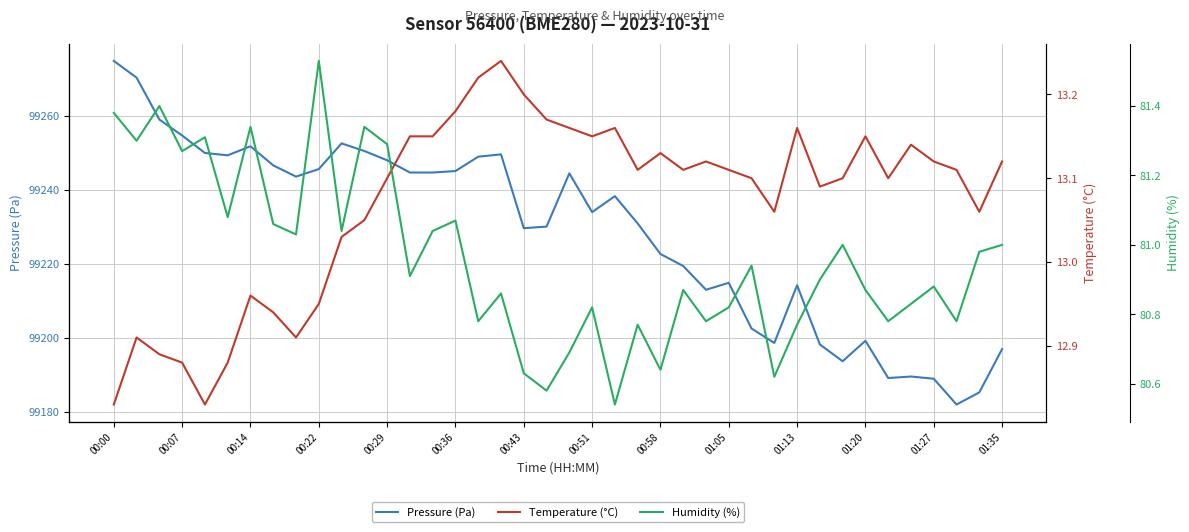

True or false: Pressure (Pa) has a value of 153867.9 at 00:43.

False